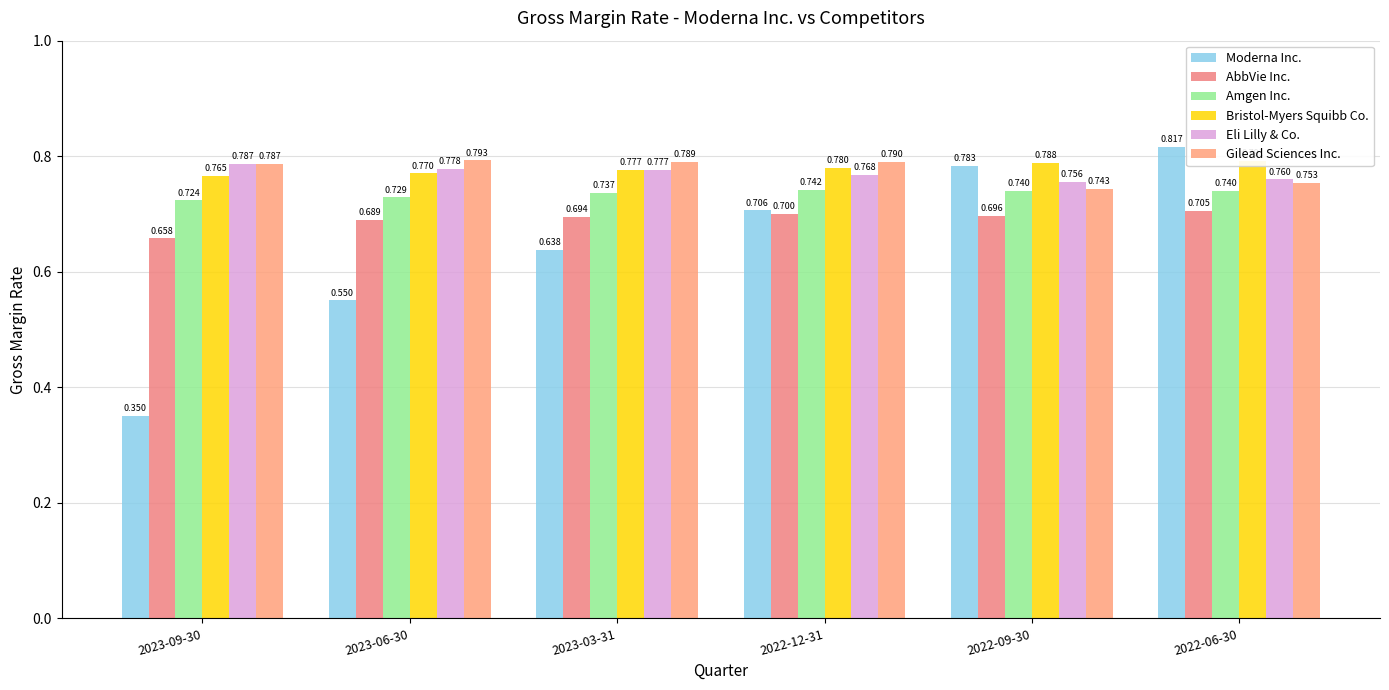

Which series has the largest total across all categories?

Bristol-Myers Squibb Co.